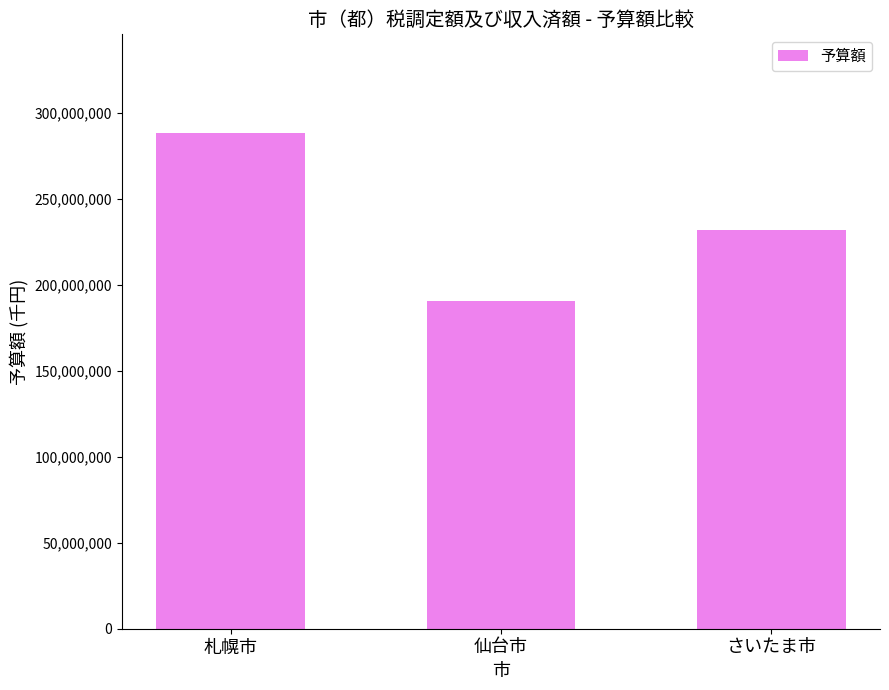

Which has a higher value, さいたま市 or 仙台市?

さいたま市